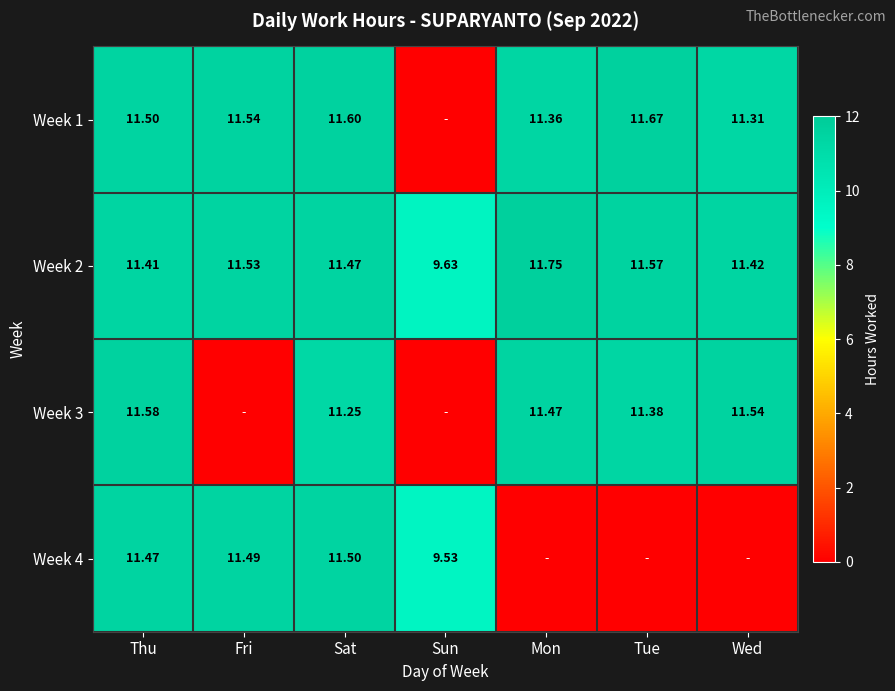

Is the value of Week 1 at Tue greater than the value of Week 2 at Fri?

Yes